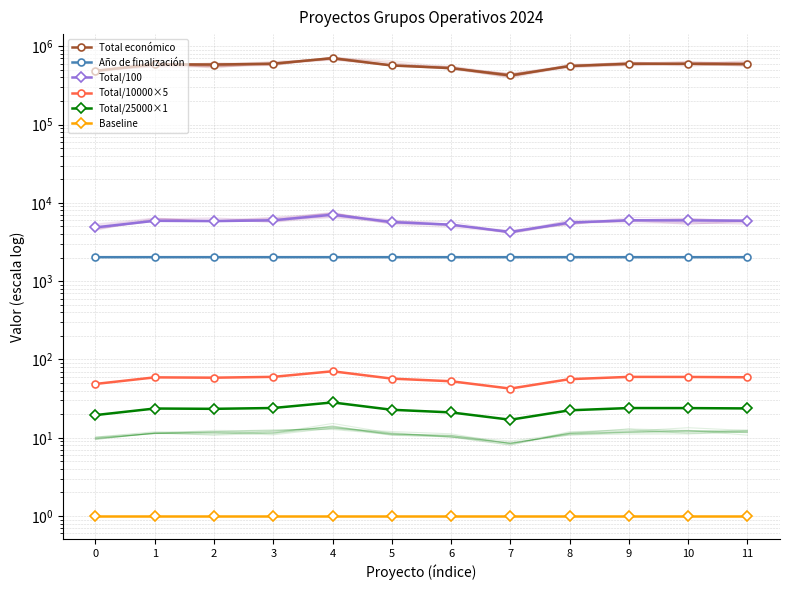

Is it true that Baseline equals 0.4 at 10?

False